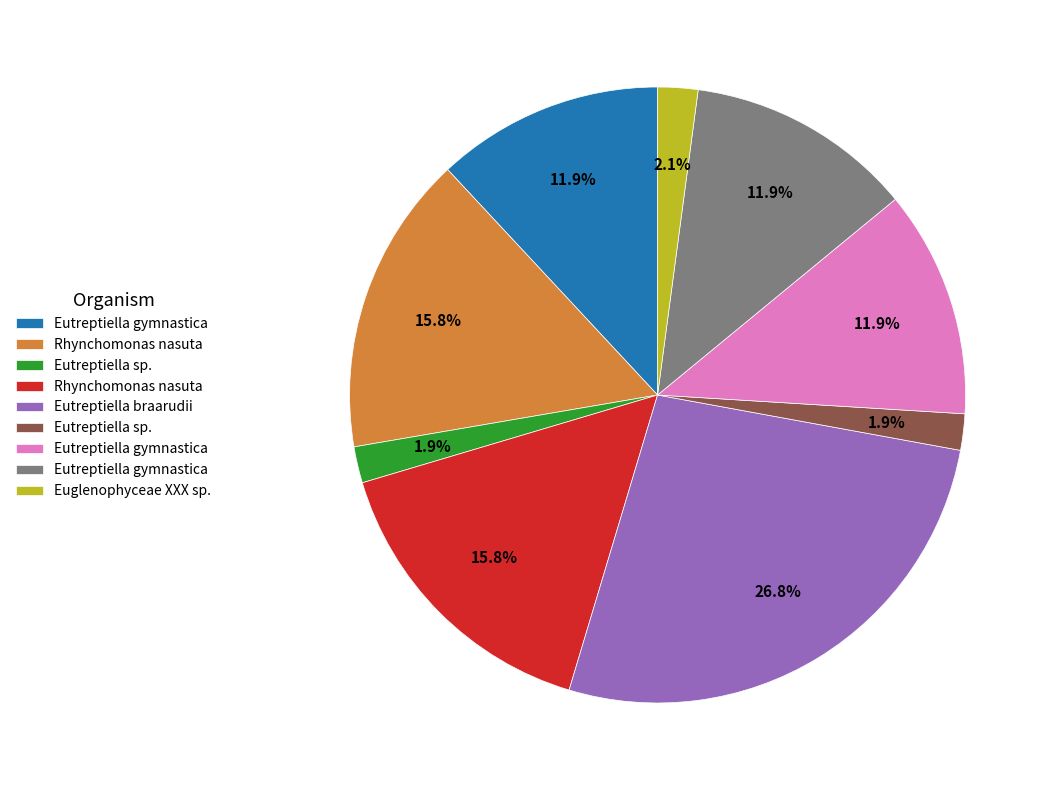

Does any single category account for the majority?

No